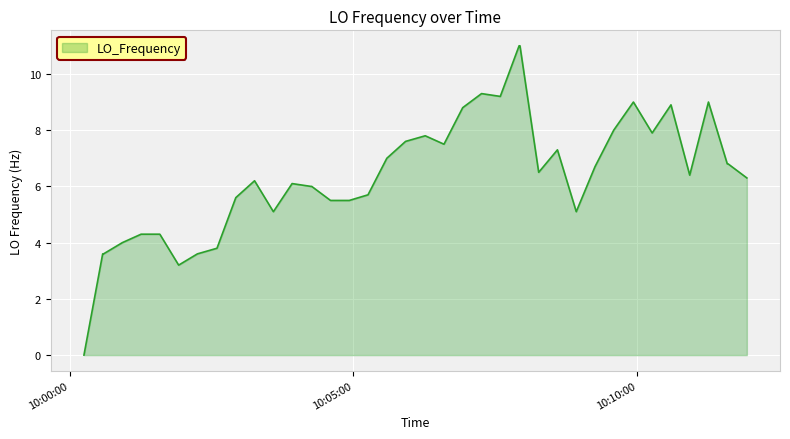

What is the difference between the maximum and minimum values?

11.0